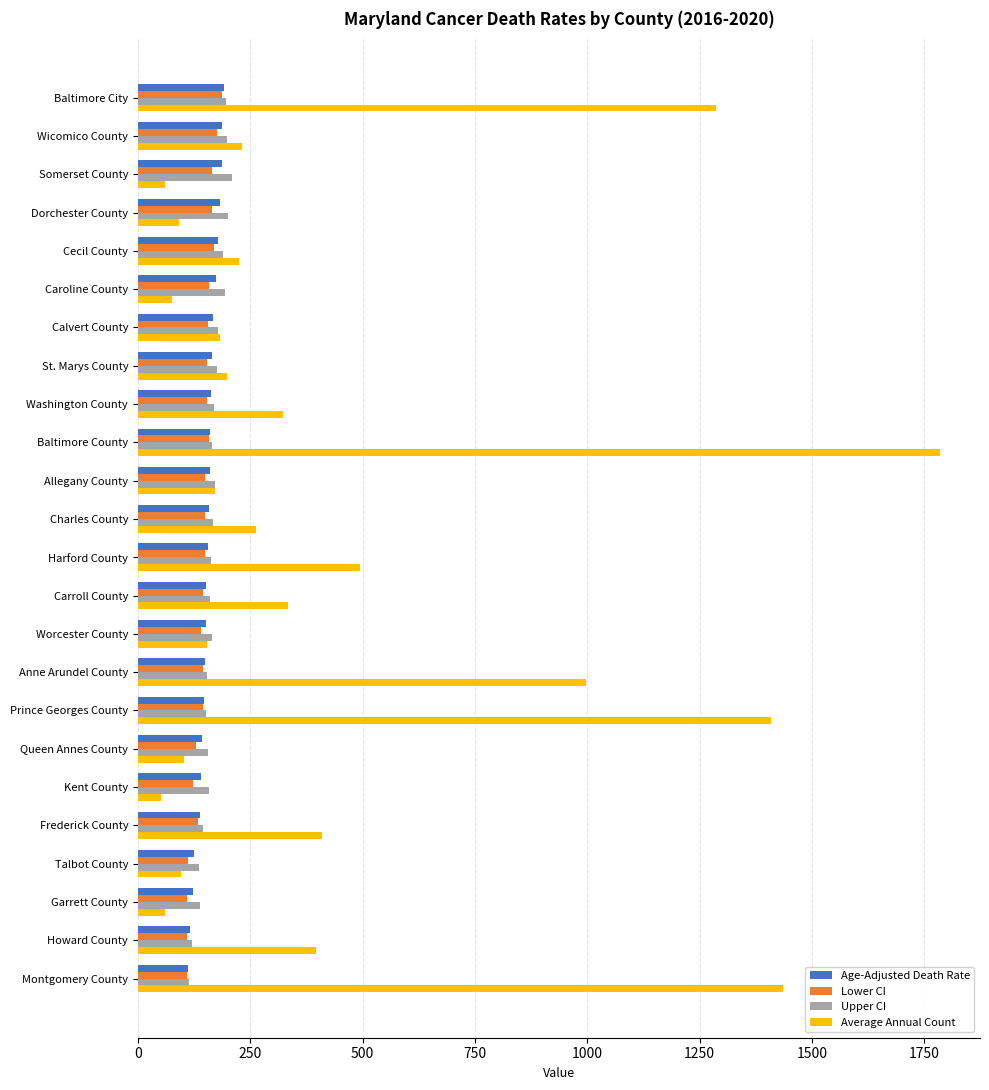

Which label corresponds to the largest value in the chart?

Baltimore County